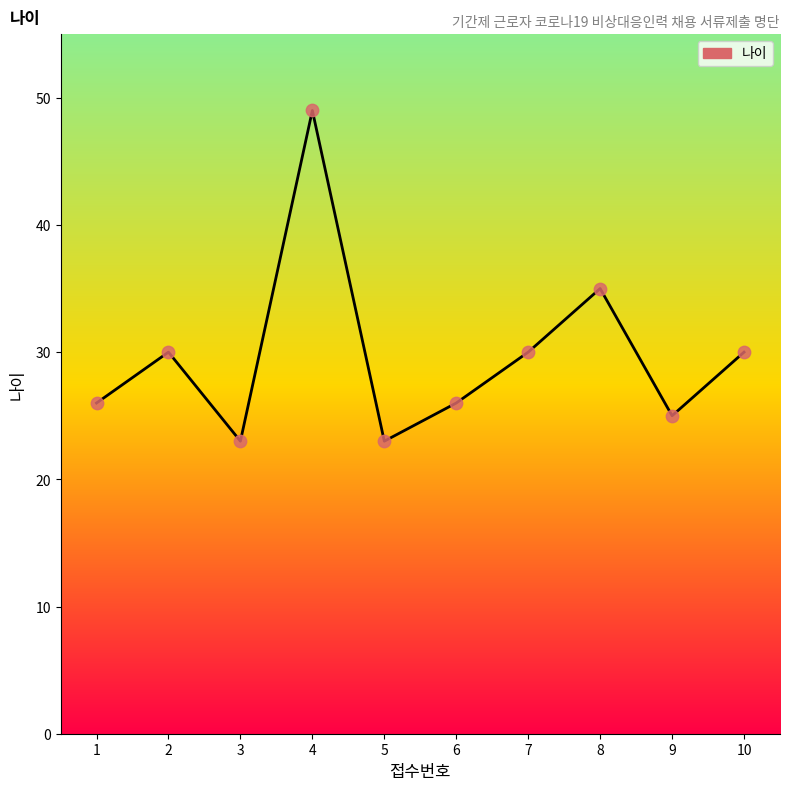

Between 2 and 8, which is larger?

8